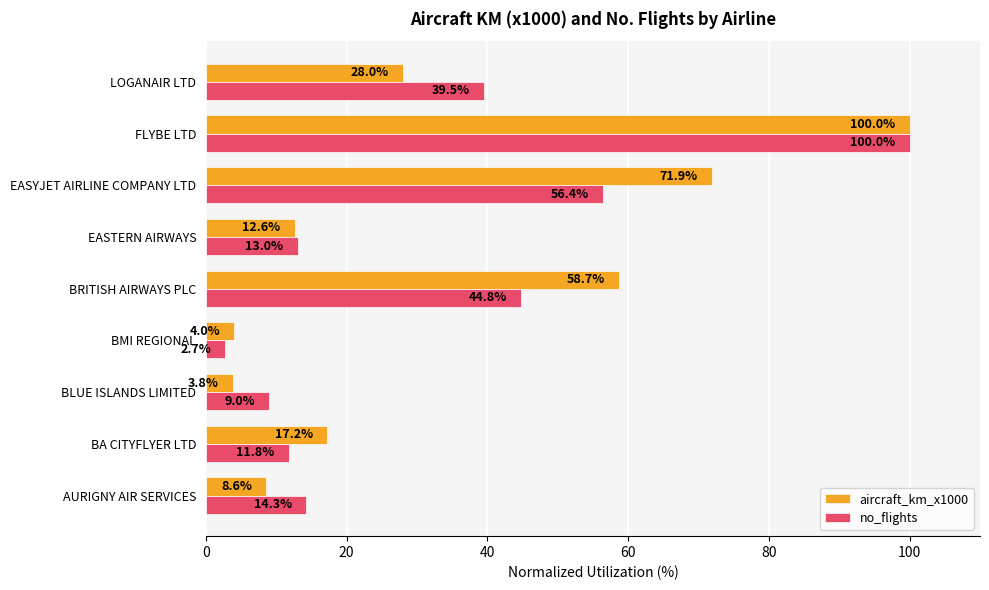

What is the minimum value shown in the chart?

2.7